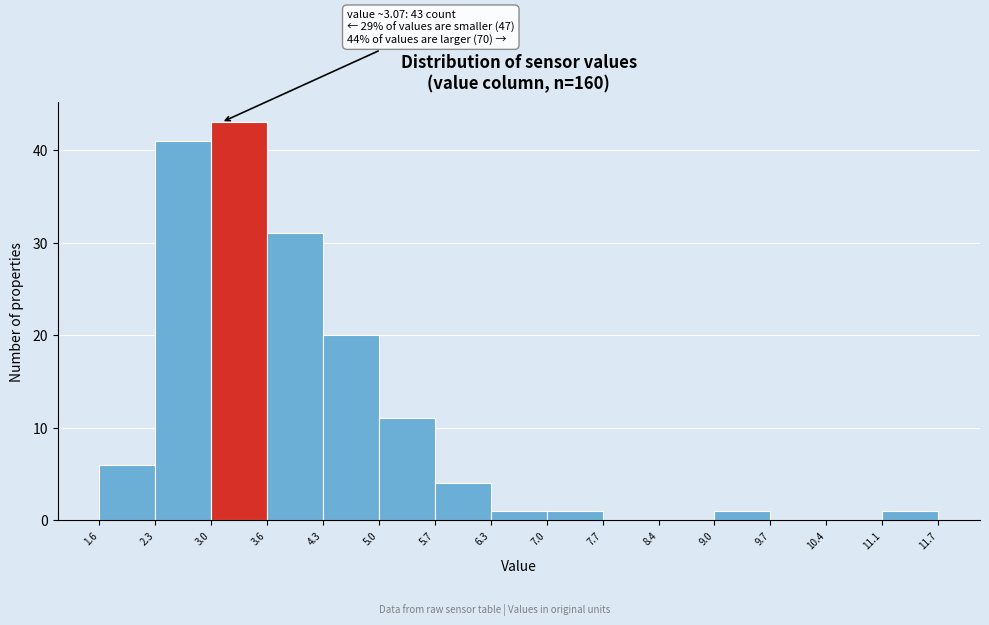

Over which range of the x-axis is the bar tallest?

3.0 to 3.6